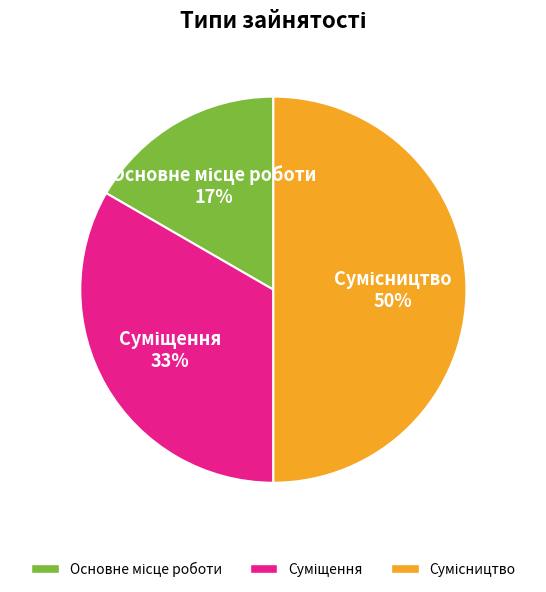

To the nearest percent, what is the difference between the largest and smallest slice percentages?

33%